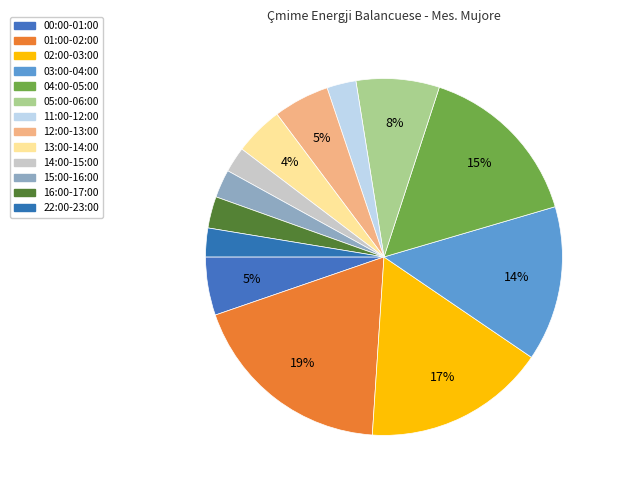

To the nearest percent, what portion does 00:00-01:00 represent?

5%